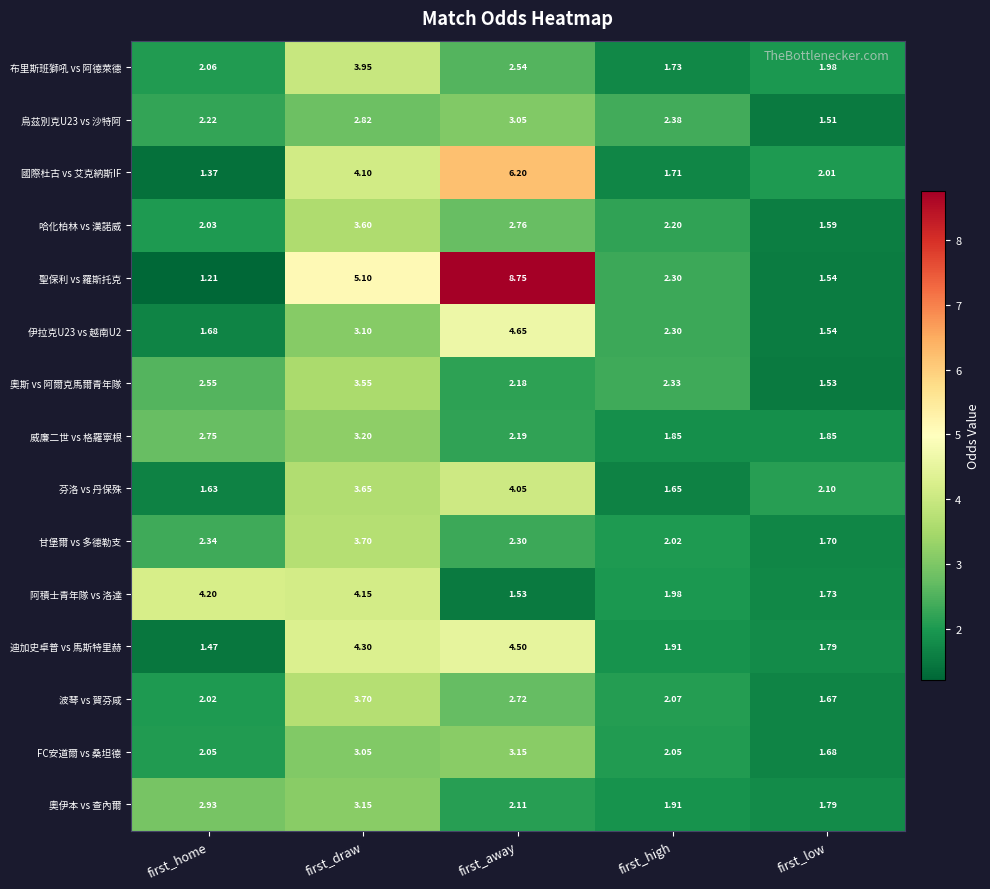

At which label does 波琴 vs 賀芬咸 reach its minimum?

first_low